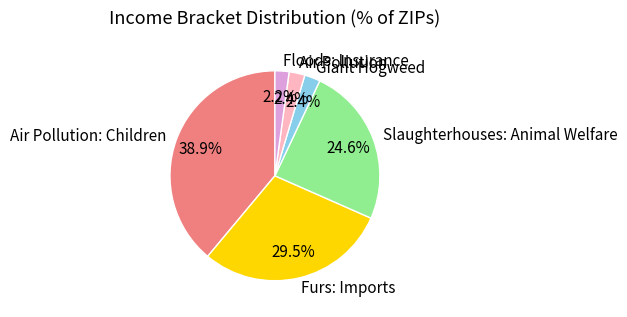

True or false: Floods: Insurance accounts for 2% of the total.

True